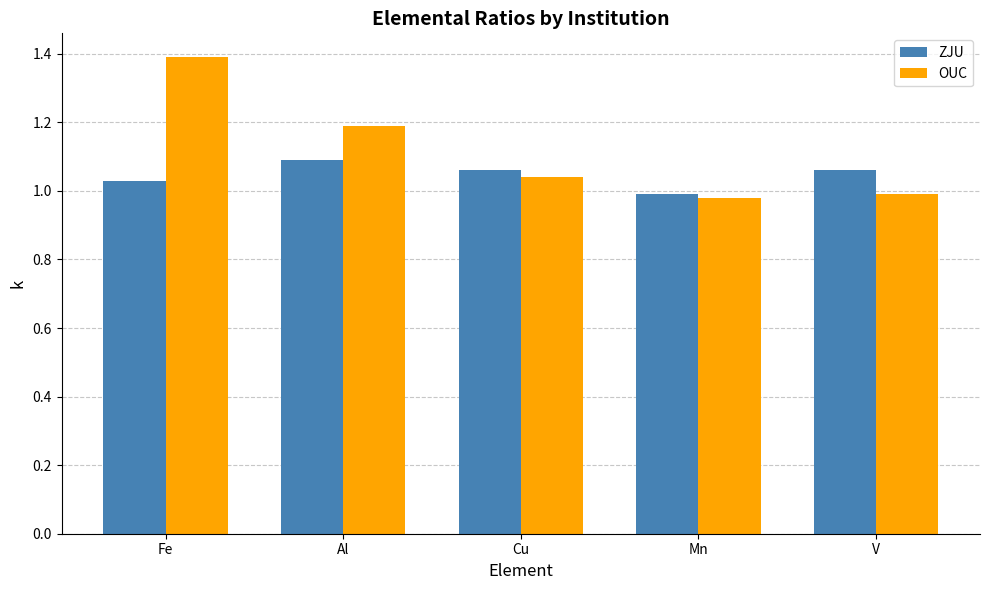

What position from the right is Cu?

3